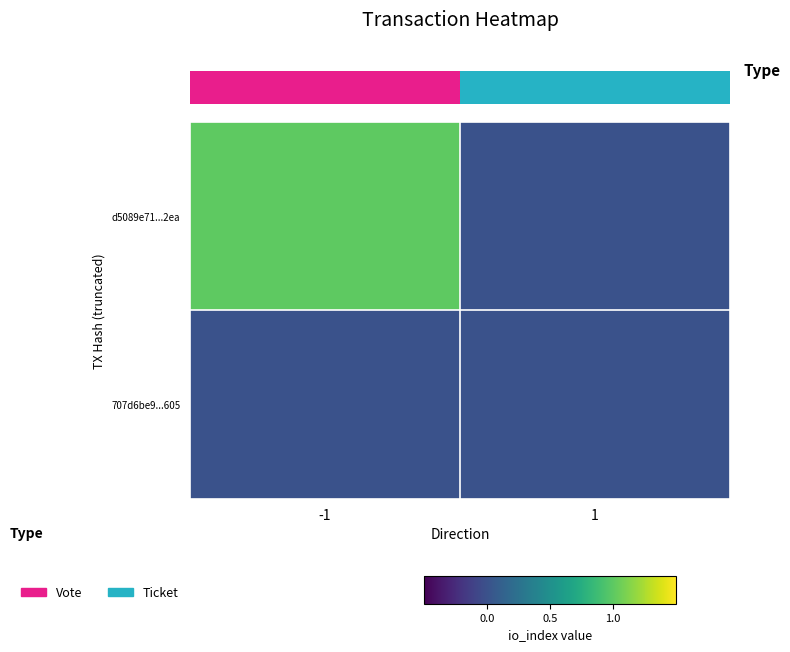

What is the maximum value for d5089e71...2ea?

1